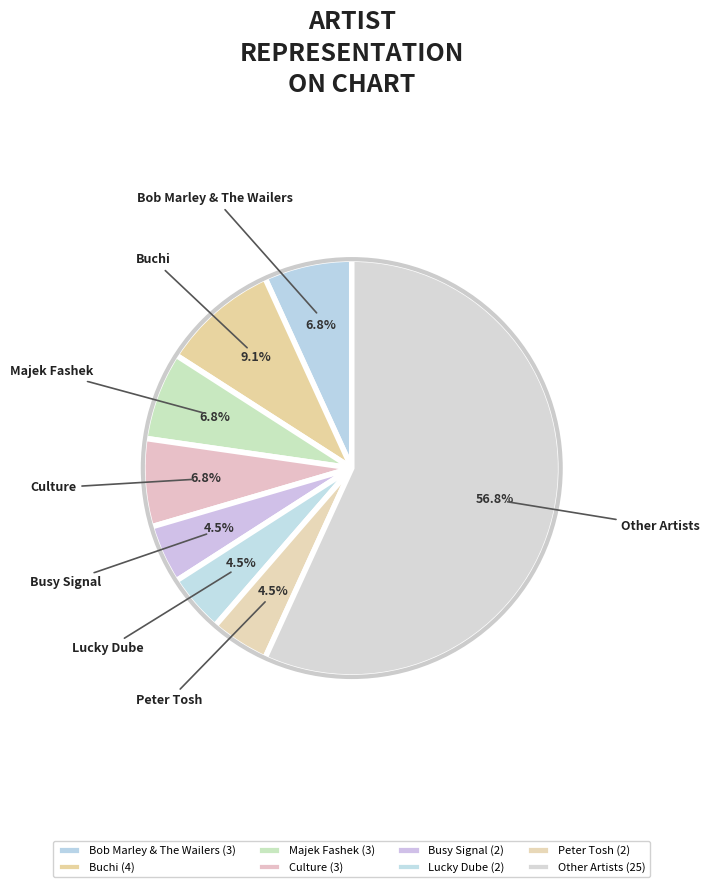

What is the majority slice?

Other Artists